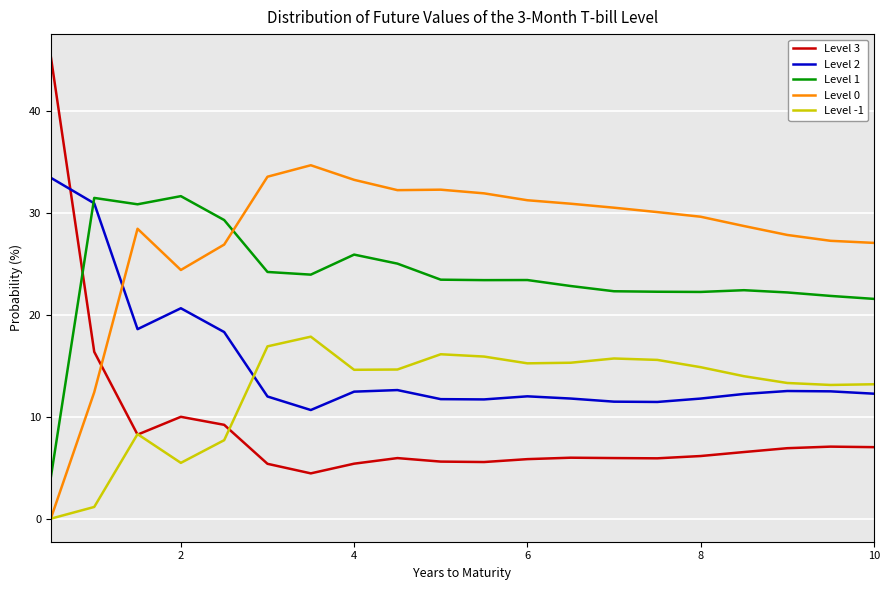

After their last crossing, which series has the higher values: Level 3 or Level 1?

Level 1